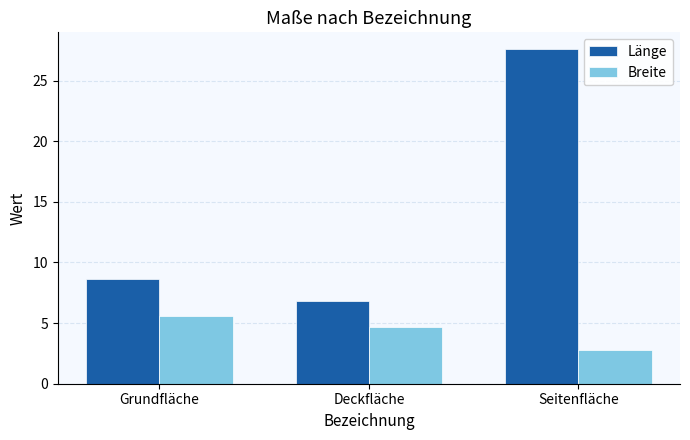

Are the bars grouped side by side (vs. stacked)?

Yes